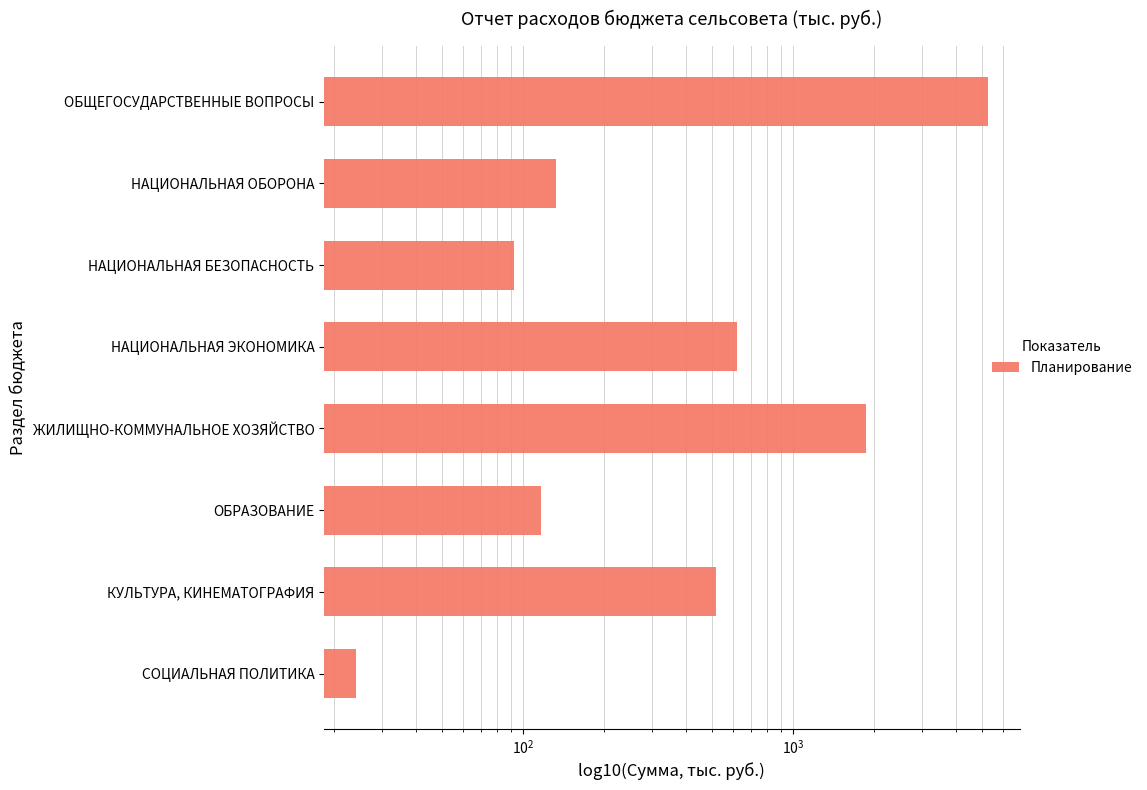

Are the bars horizontal?

Yes